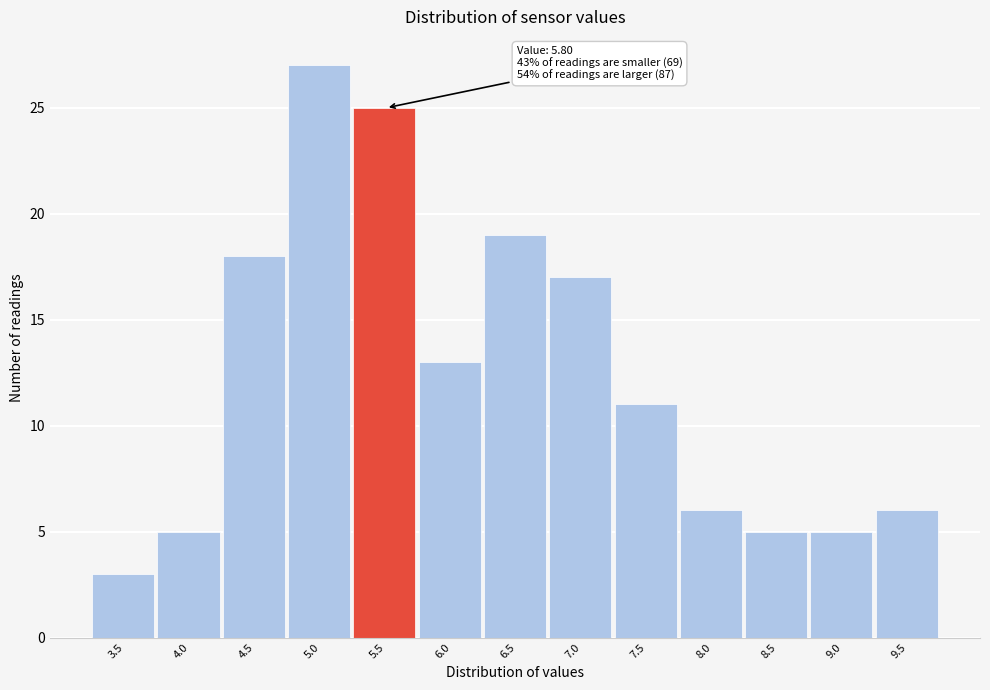

Reading left to right, list all the values displayed in this chart.

3.5=3	4.0=5	4.5=18	5.0=27	5.5=25	6.0=13	6.5=19	7.0=17	7.5=11	8.0=6	8.5=5	9.0=5	9.5=6